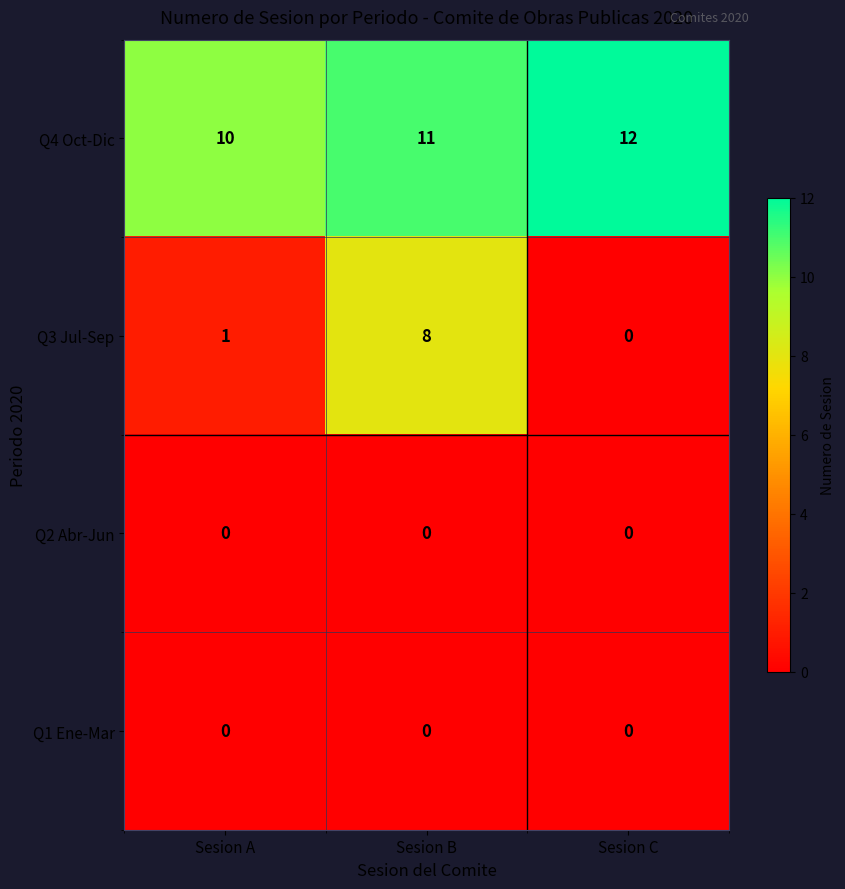

The value of Q4 Oct-Dic at Sesion B is 15. True or false?

False